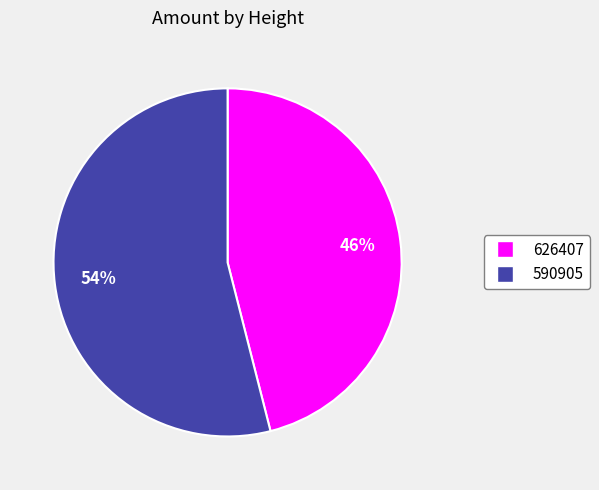

Is it true that 626407 is 46% of the pie?

True